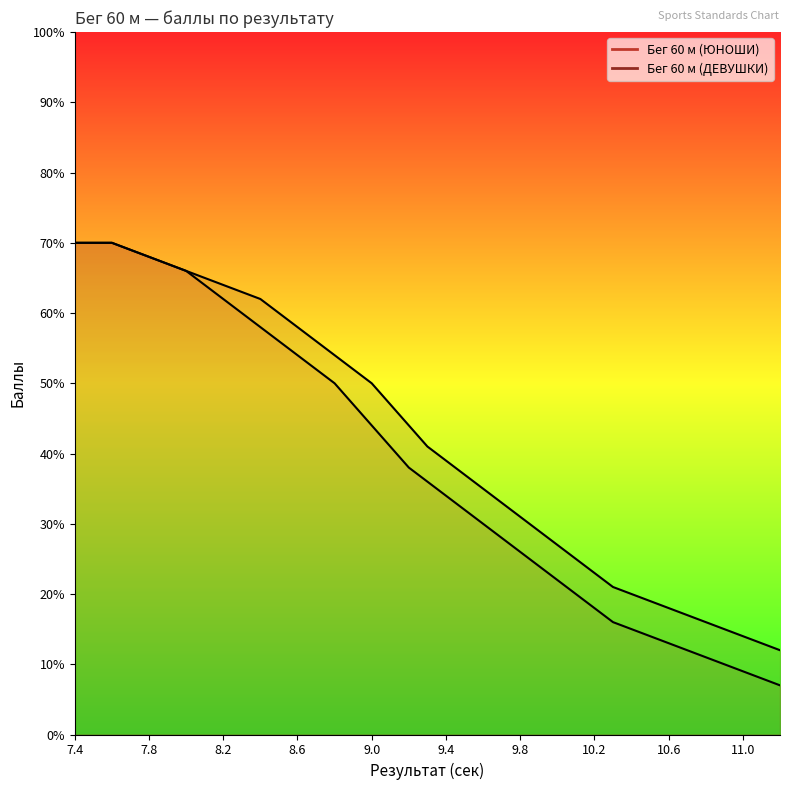

The value of Бег 60 м (ЮНОШИ) at 10.6 is 13. True or false?

True